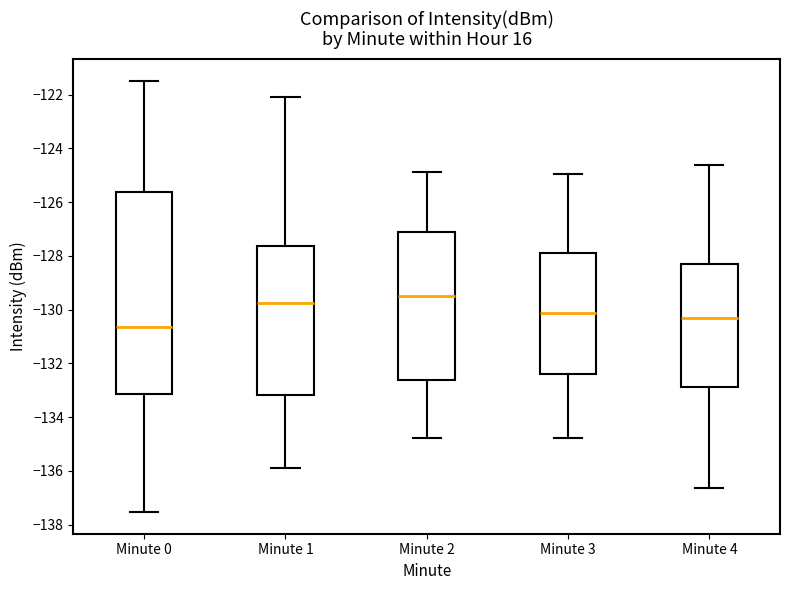

Where does the lower whisker of the box for Minute 2 end on the y-axis? The values are not printed on the chart, so give them approximately, as read against the axis.

-134.8